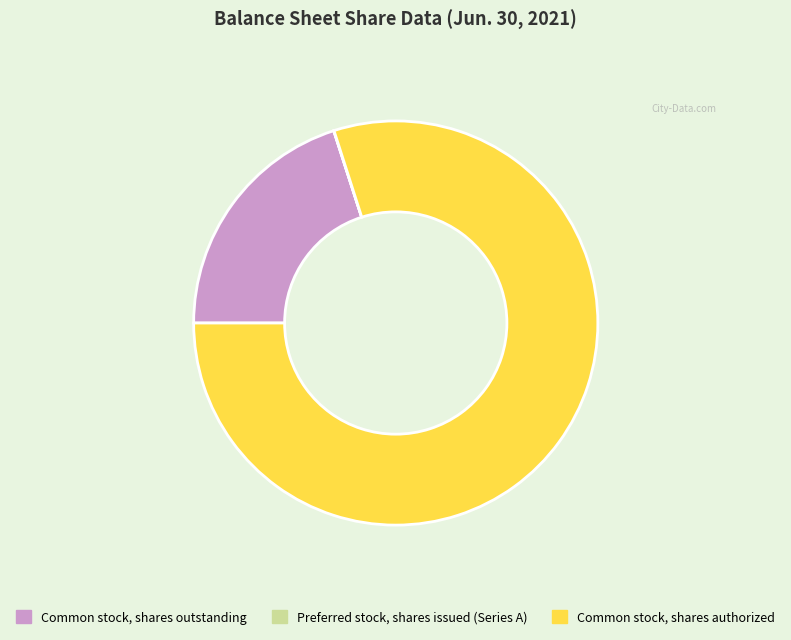

What is the majority slice?

Common stock, shares authorized